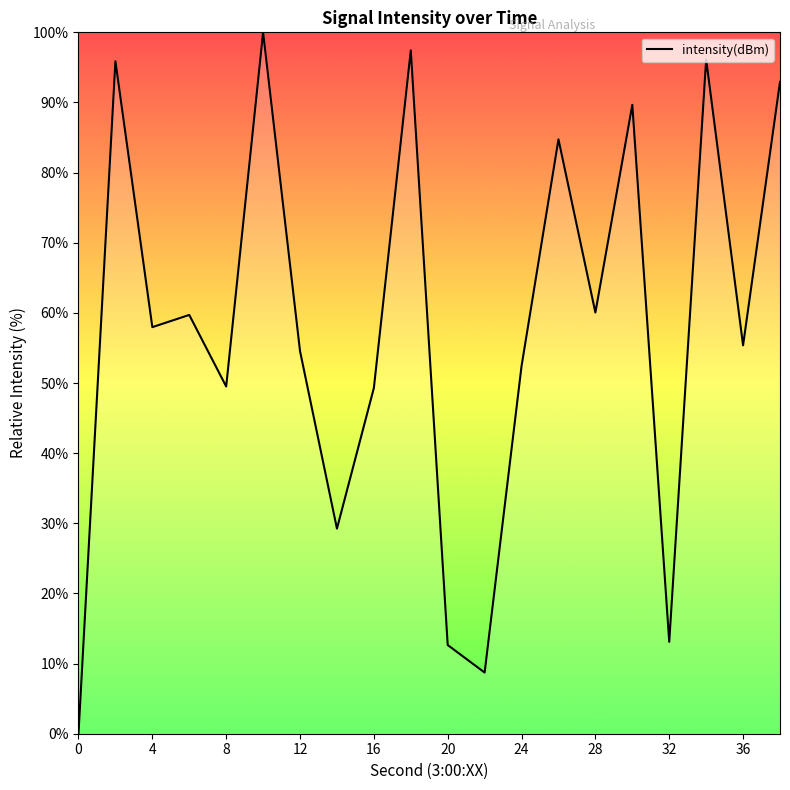

Does the chart have visible grid lines?

No